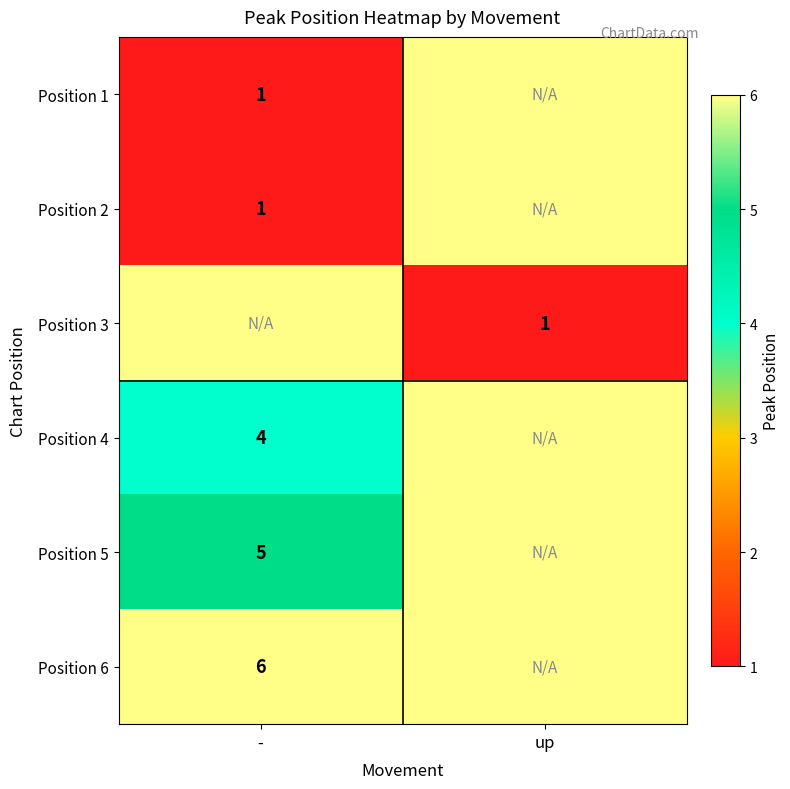

What is the total value across all series at -?

26